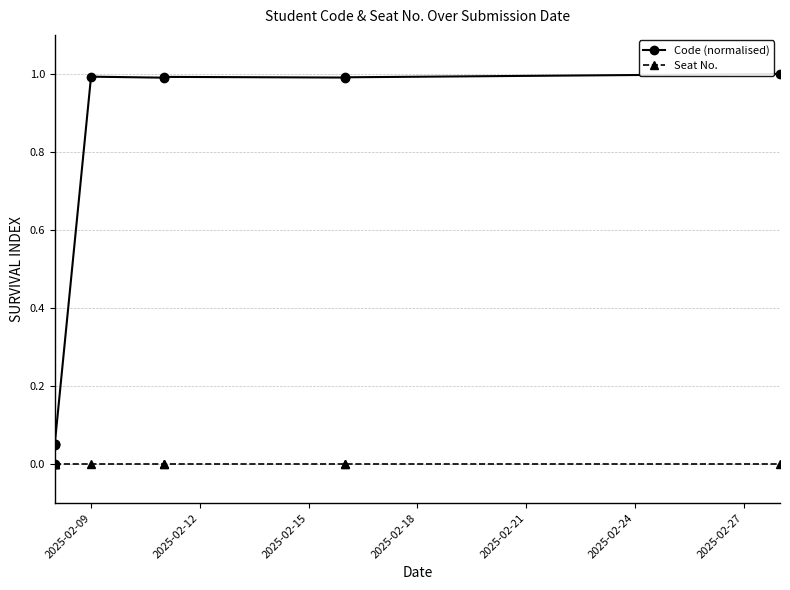

What are all the series names shown in the legend?

Code (normalised), Seat No.